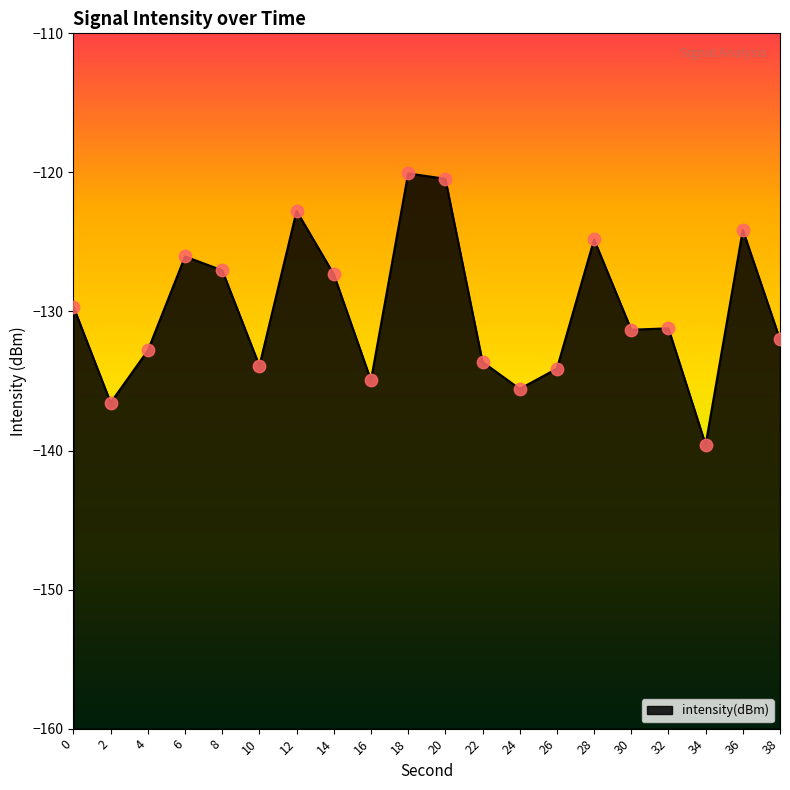

Which has a higher value, 26 or 36?

36